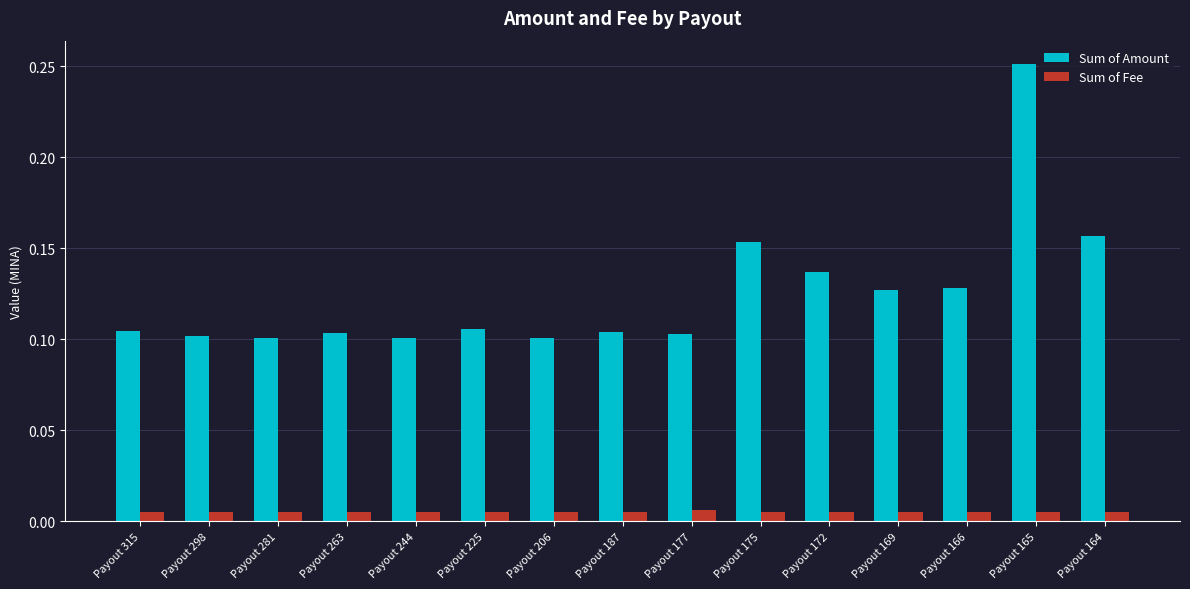

Which label corresponds to the largest value in the chart?

Payout 165